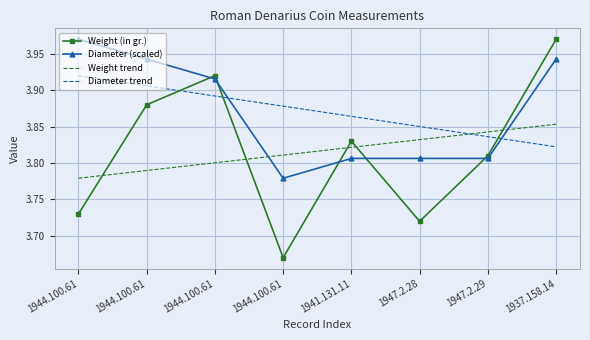

What is the difference between the highest and lowest values at 1944.100.61?

0.2